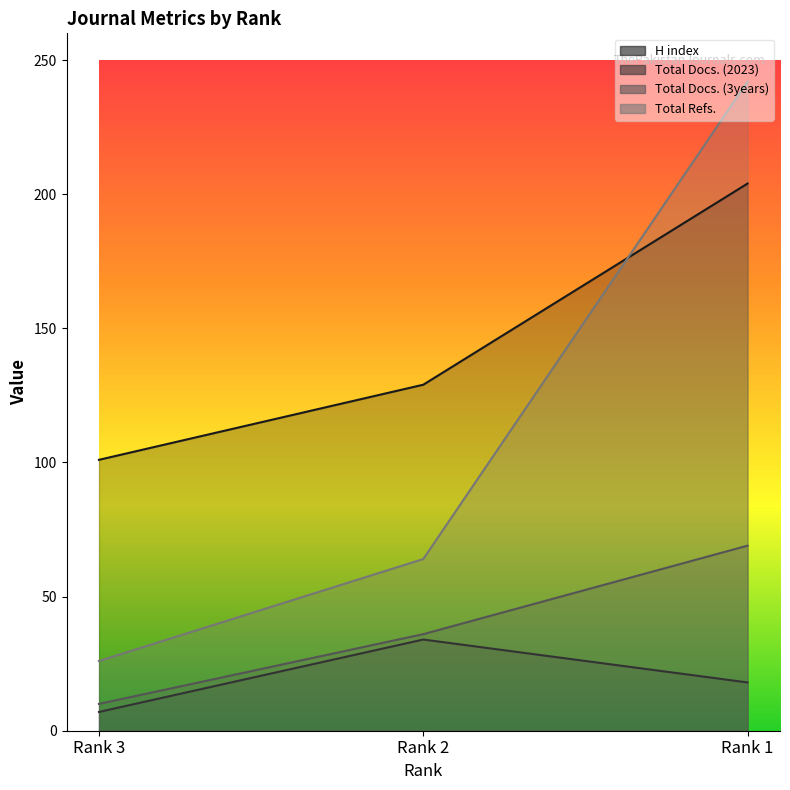

Count the number of categories in the chart.

3